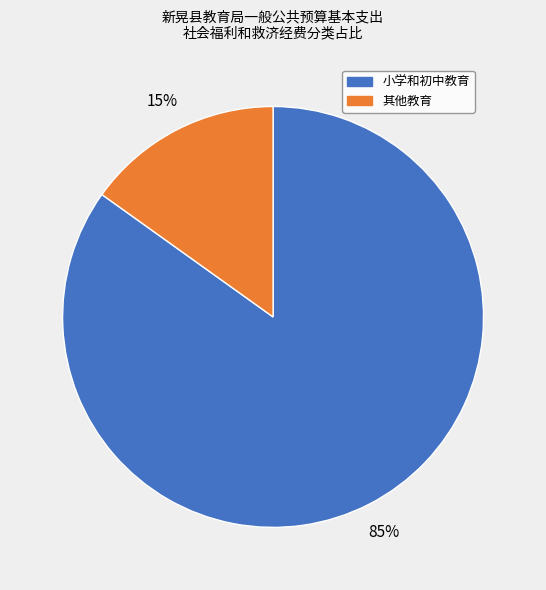

To the nearest percent, what is the difference between the largest and smallest slice percentages?

70%